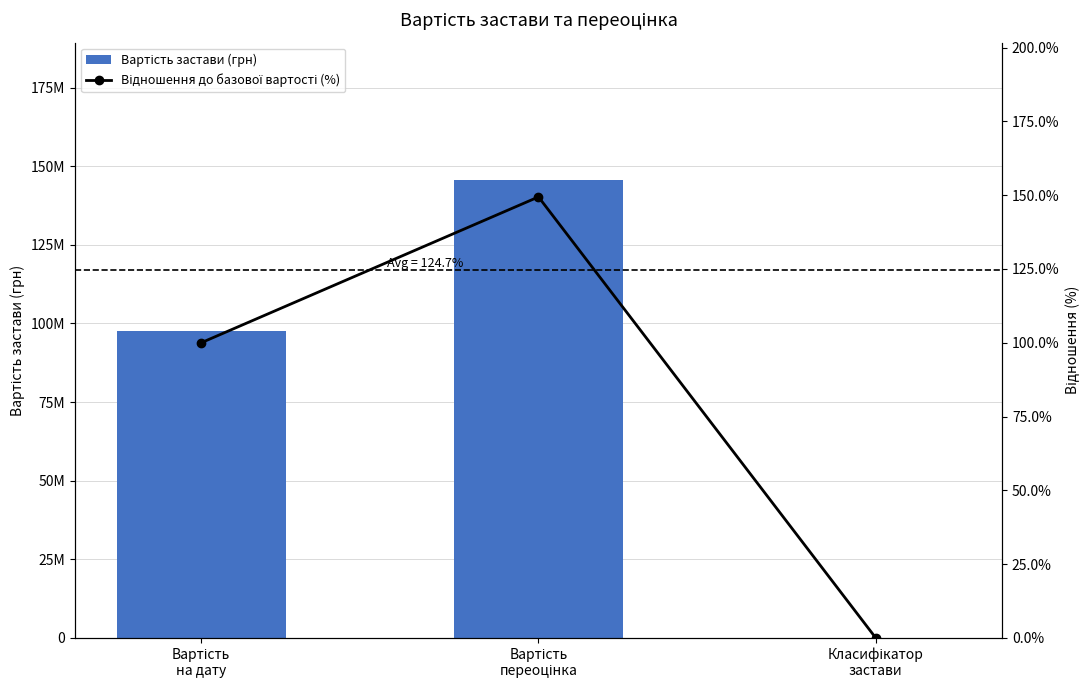

Between Вартість
на дату and Вартість
переоцінка, which is larger?

Вартість
переоцінка